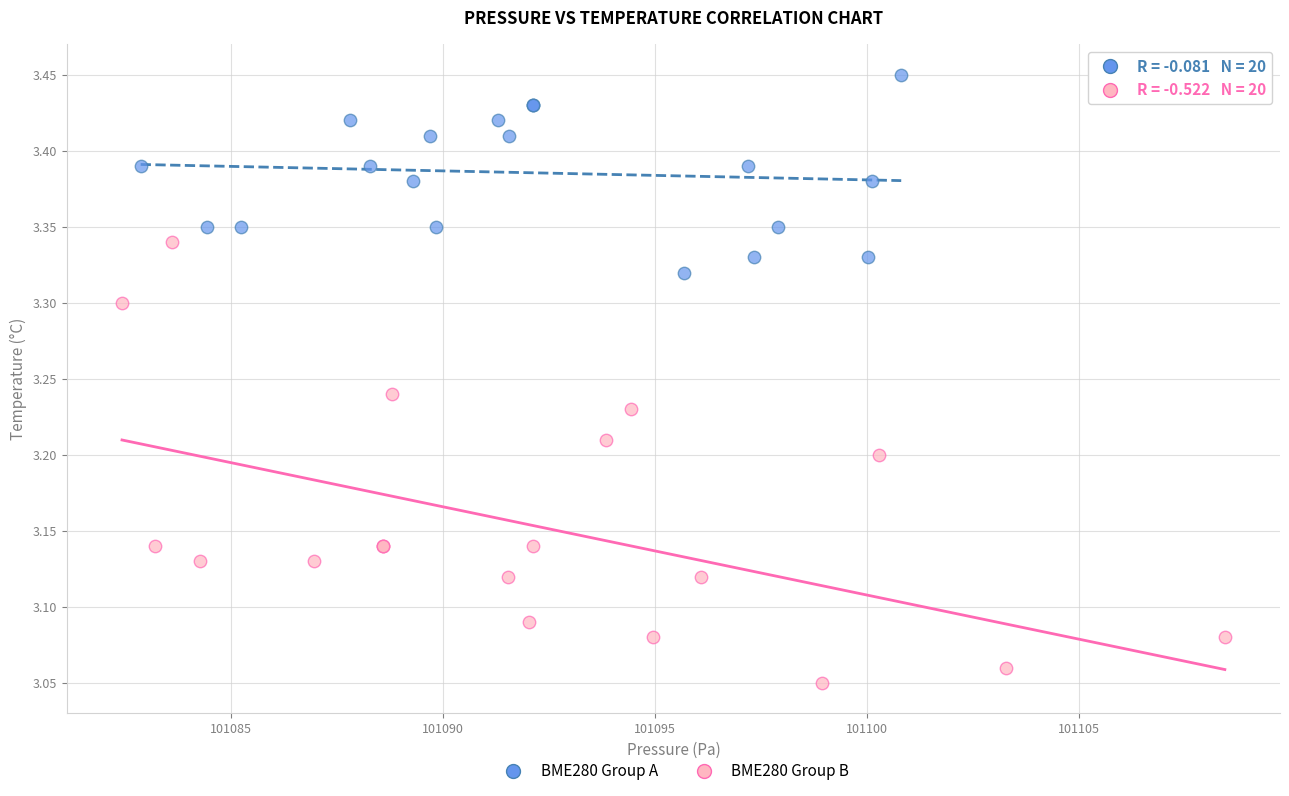

Which series contains the lowest Y value?

BME280 Group B